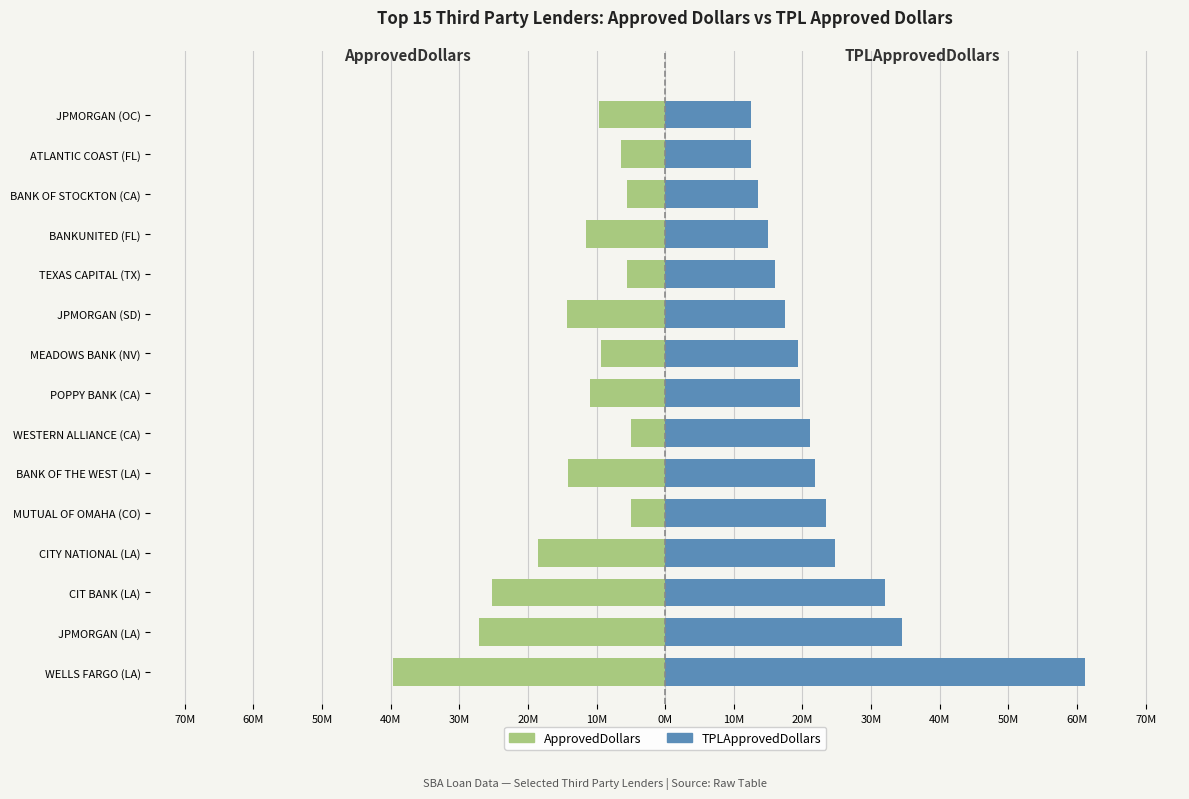

What is the difference between the maximum and minimum values in the TPLApprovedDollars series?

48.6